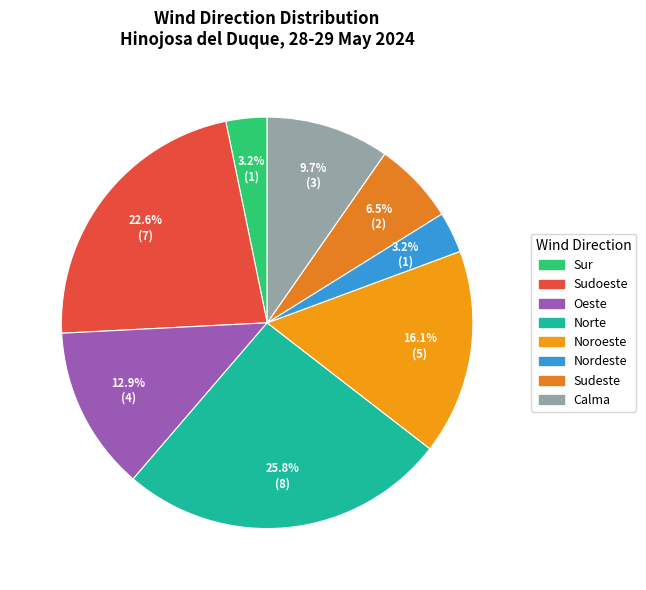

Combined, do Noroeste and Oeste account for over 50%?

No